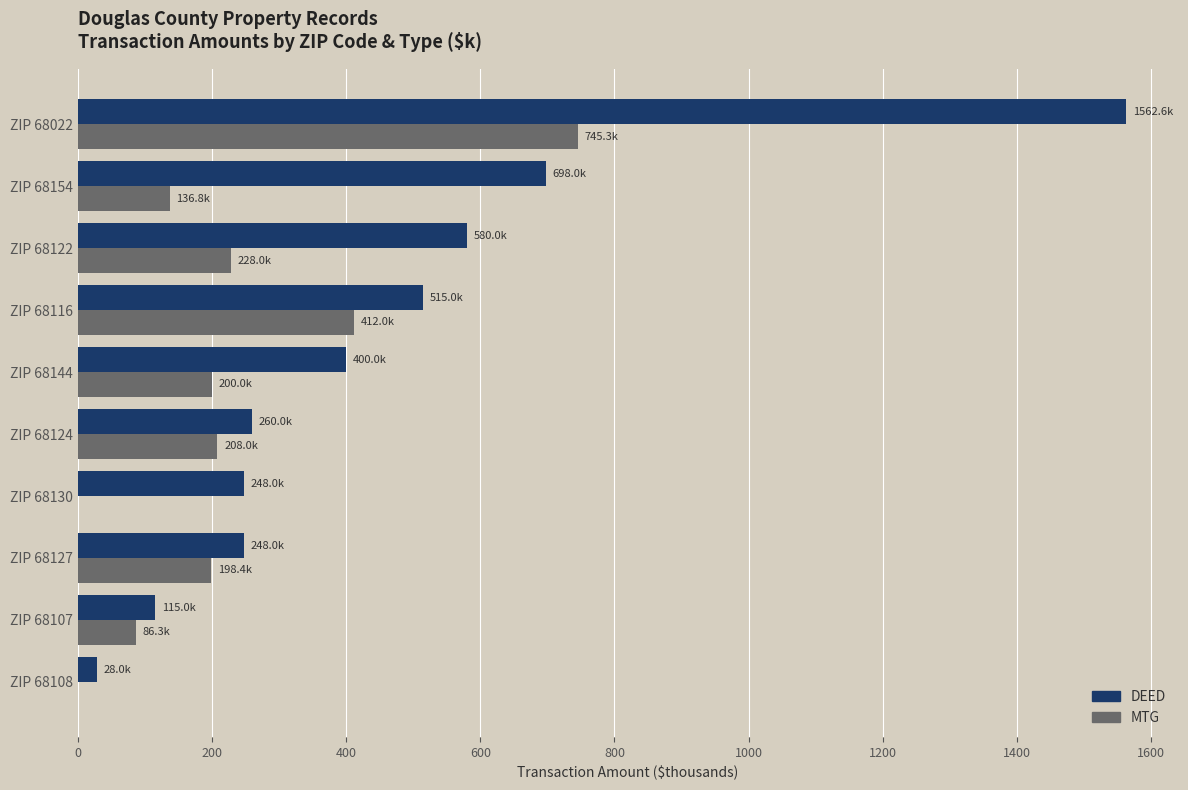

What is the sum of the DEED values at ZIP 68116 and ZIP 68154?

1213.0